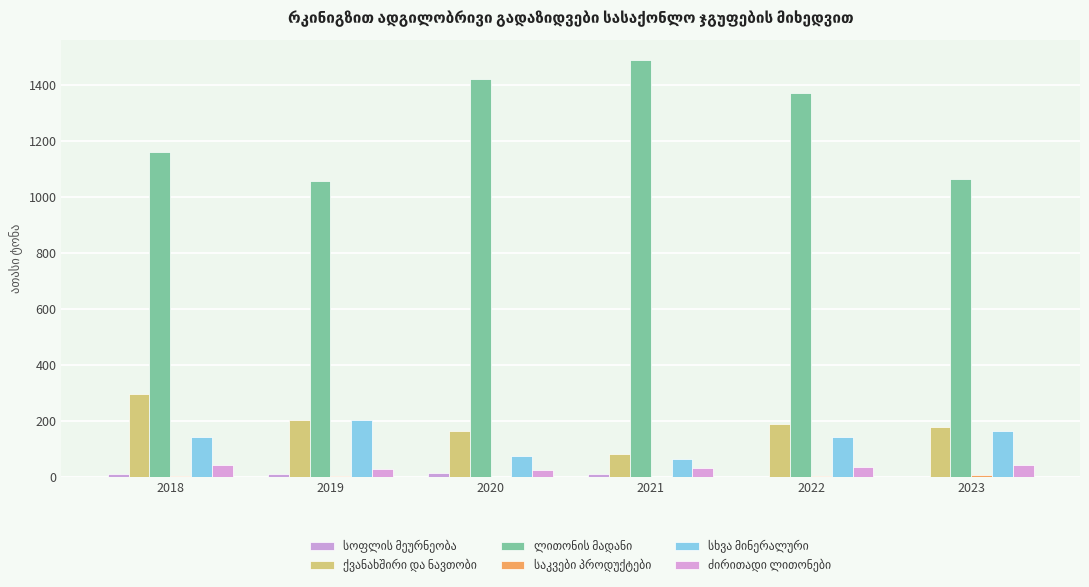

How many groups of bars are there?

6